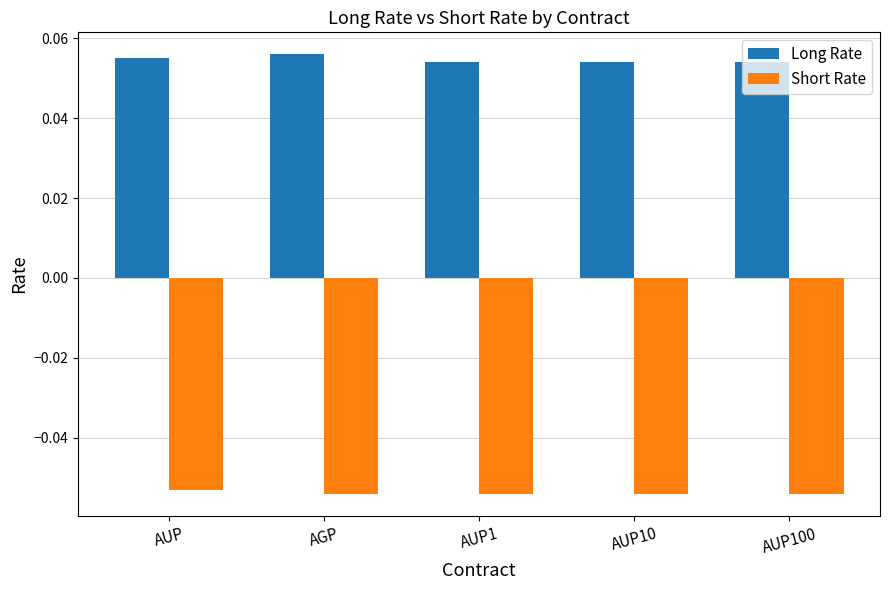

List the series in order of their peak value, lowest first.

Short Rate, Long Rate